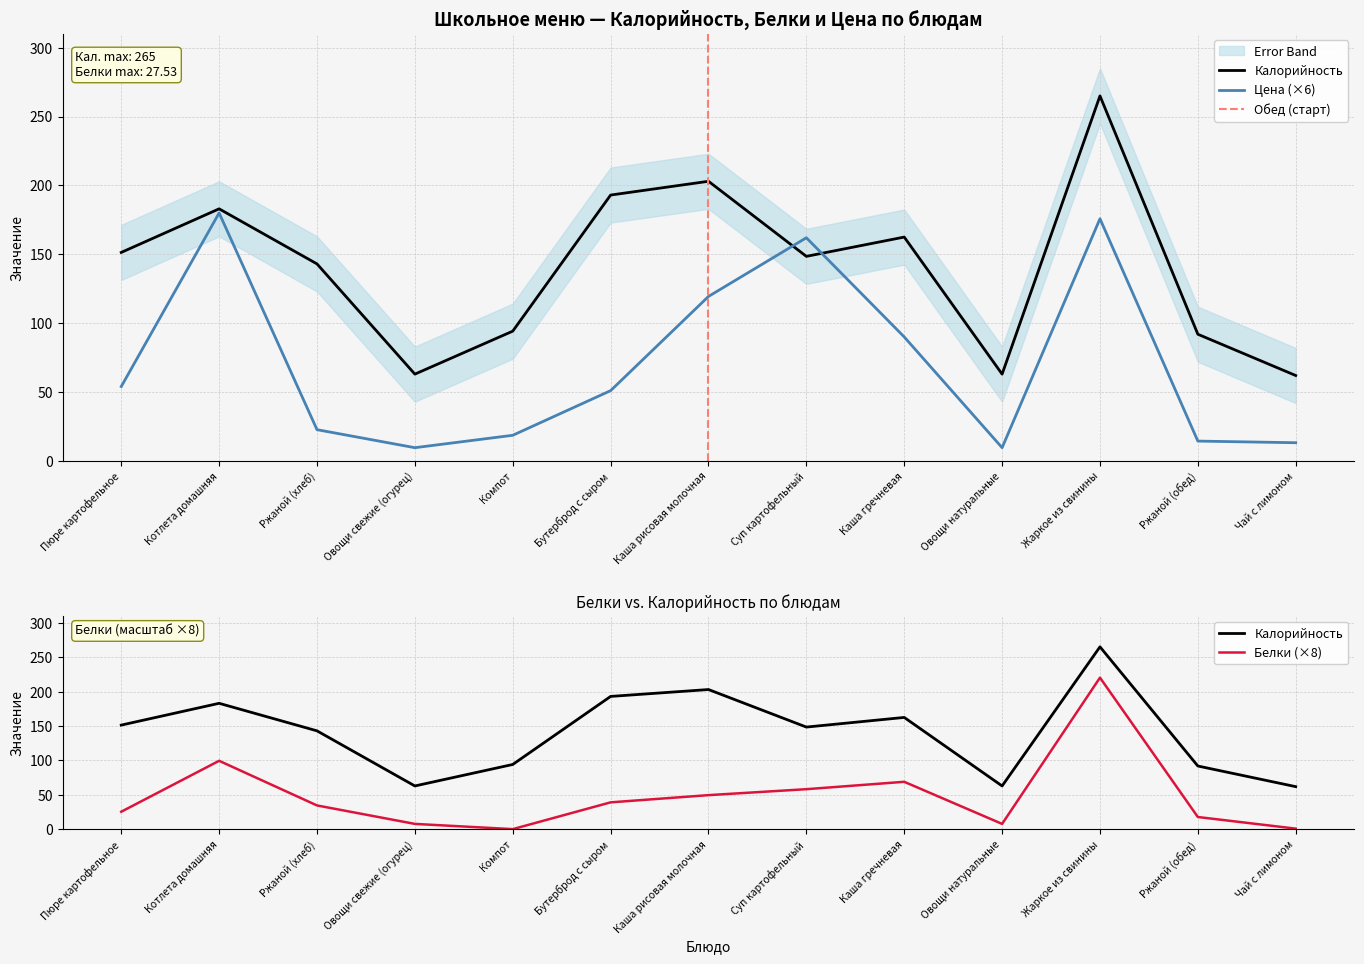

What is the label of the 11th point from the right?

Ржаной (хлеб)